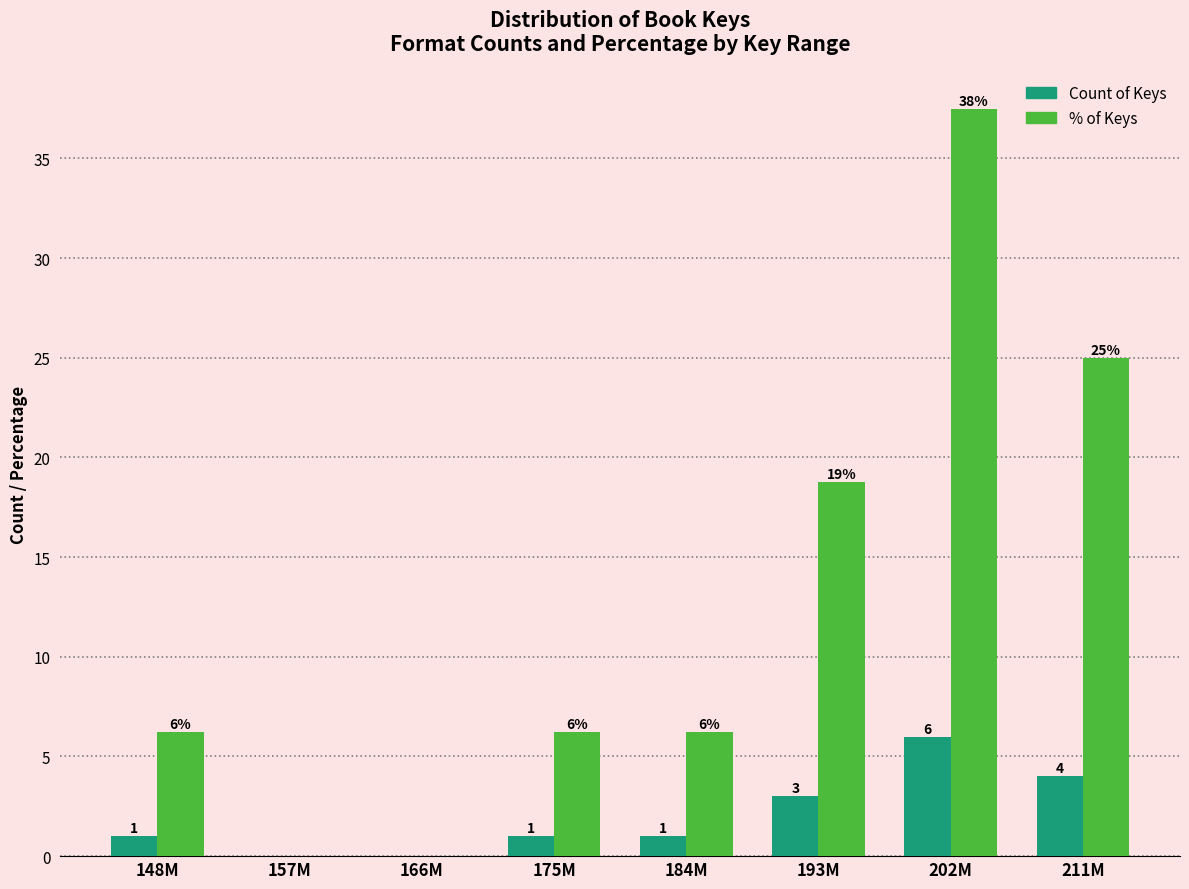

At which category does the chart reach its peak across all series?

202M